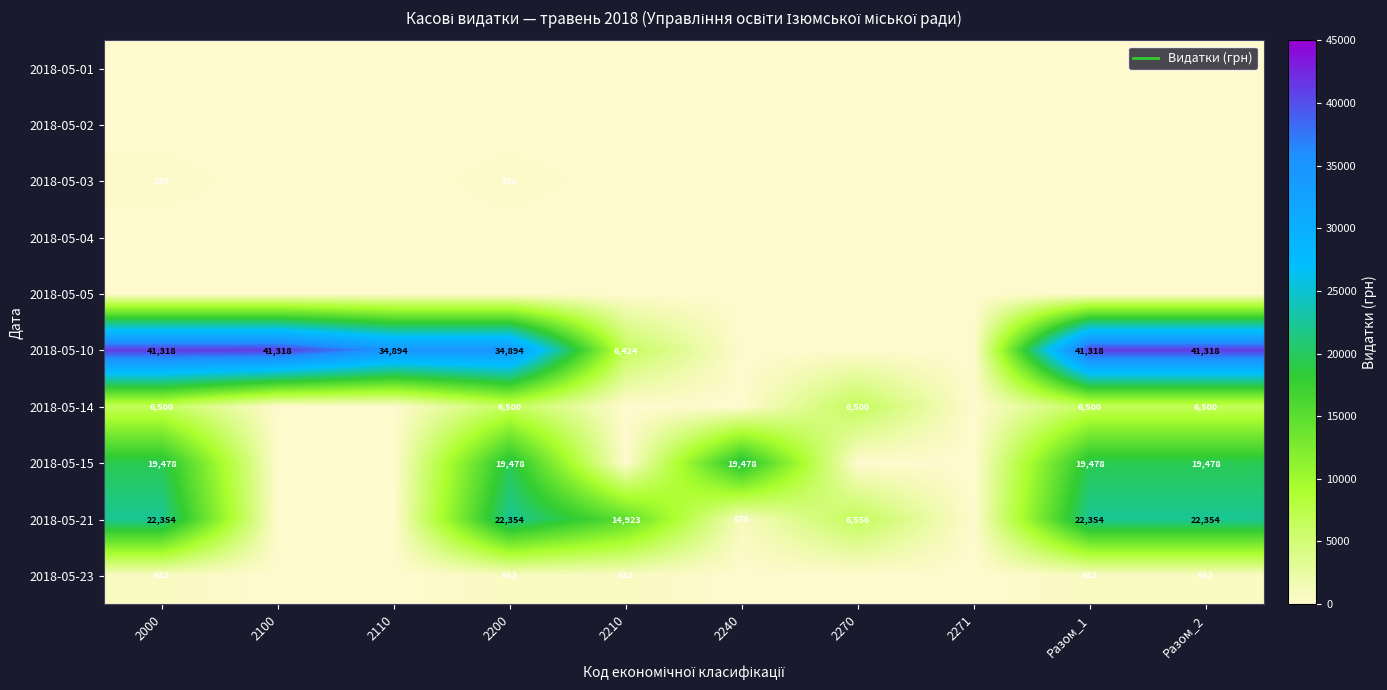

How many series are shown in this chart?

10